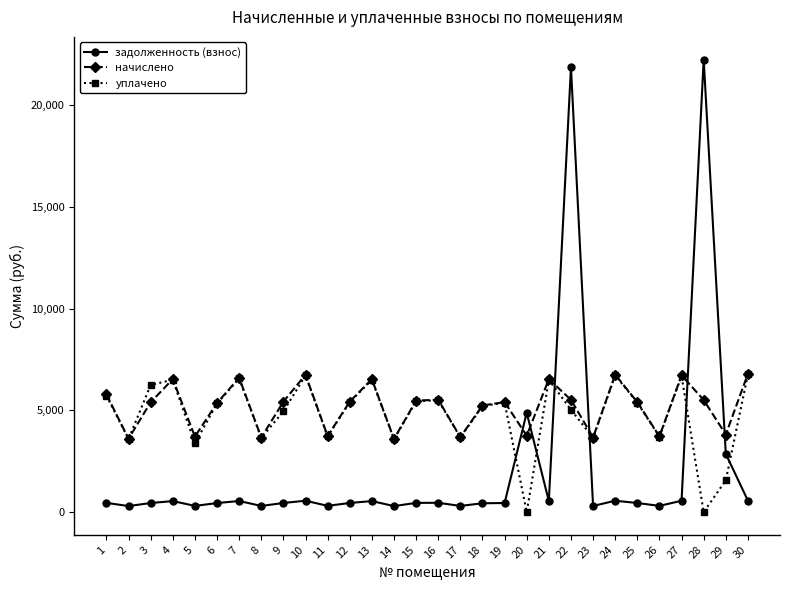

What is the average value of the уплачено series?

4770.4